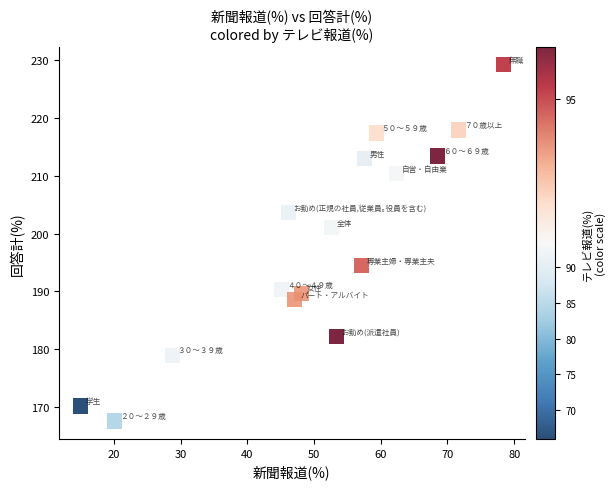

List the coordinates of all points as (Y, X) pairs, reading left to right.

(170.2, 14.9)  (167.6, 20.0)  (179.0, 28.7)  (190.3, 45.1)  (203.7, 46.1)  (188.6, 47.1)  (189.7, 48.1)  (201.0, 52.6)  (182.2, 53.3)  (194.5, 57.1)  (213.0, 57.5)  (217.4, 59.3)  (210.4, 62.3)  (213.4, 68.5)  (217.9, 71.7)  (229.2, 78.4)